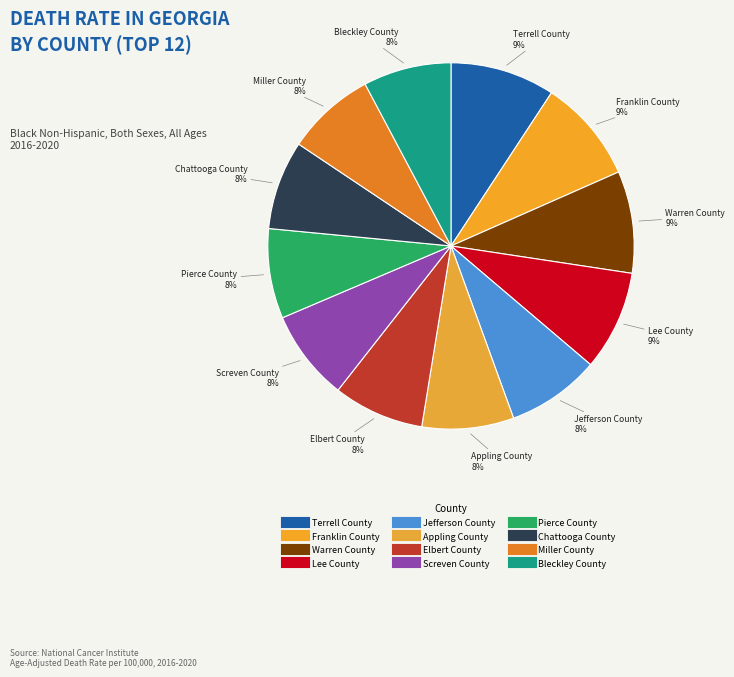

Is it true that Elbert County is 14% of the pie?

False